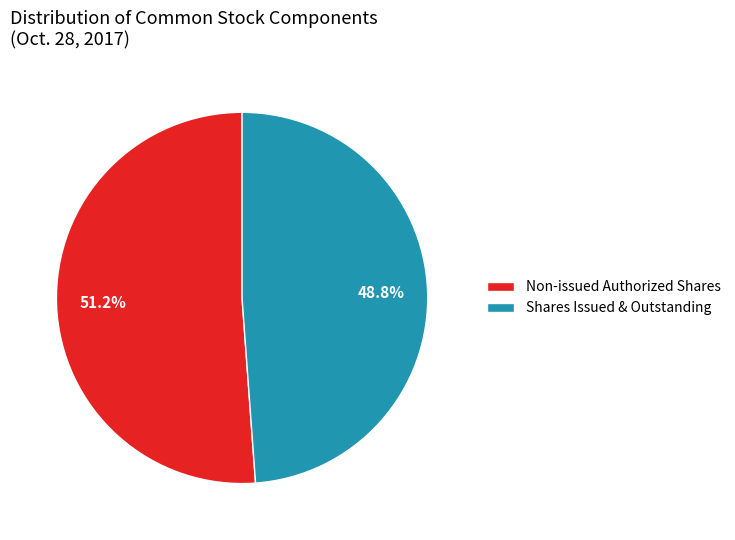

Between Non-issued Authorized Shares and Shares Issued & Outstanding, which is larger?

Non-issued Authorized Shares